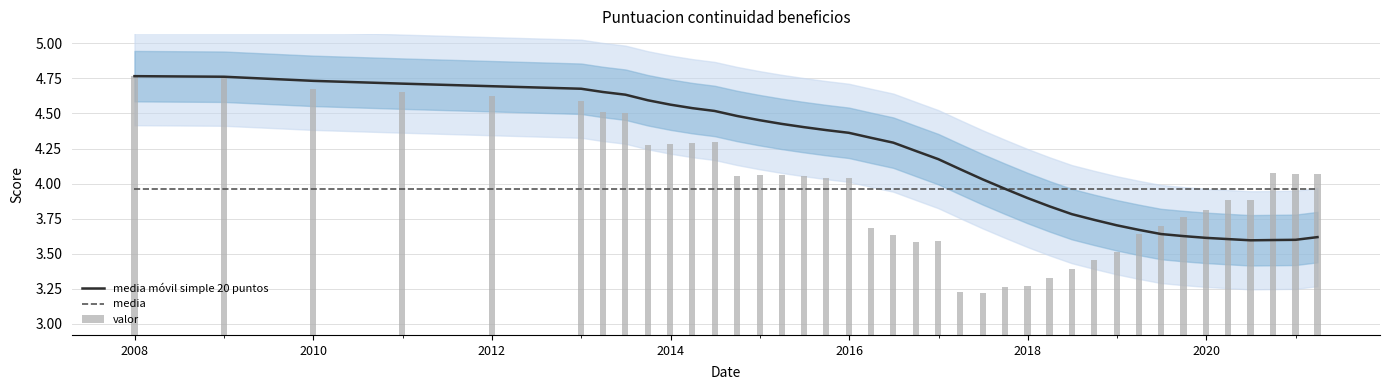

Is it true that valor equals 7.4 at 2016?

False